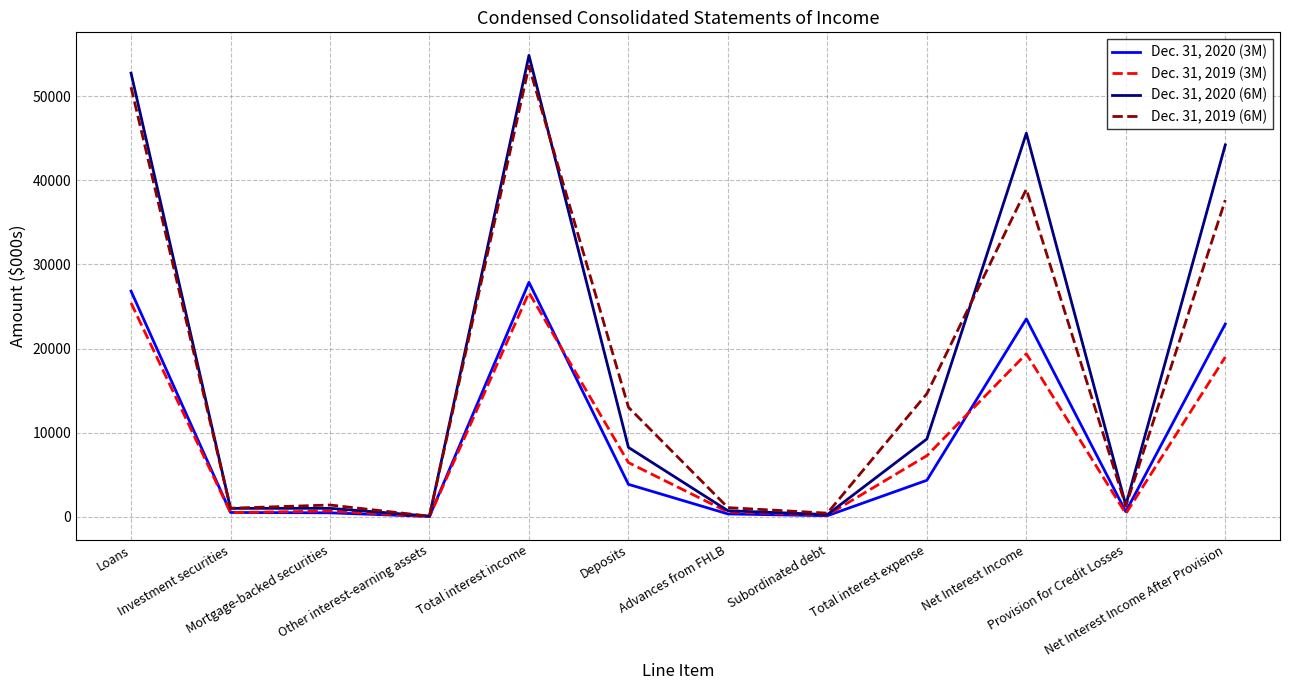

What is the spread (max minus min) of values at Loans?

27311